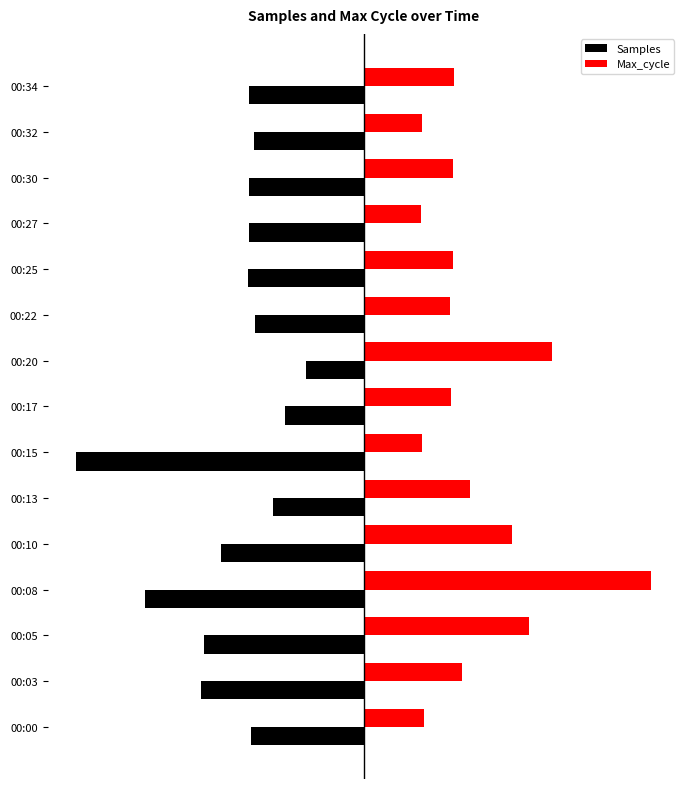

What is the value of the Max_cycle bar at the 12th from the left?

20000.0